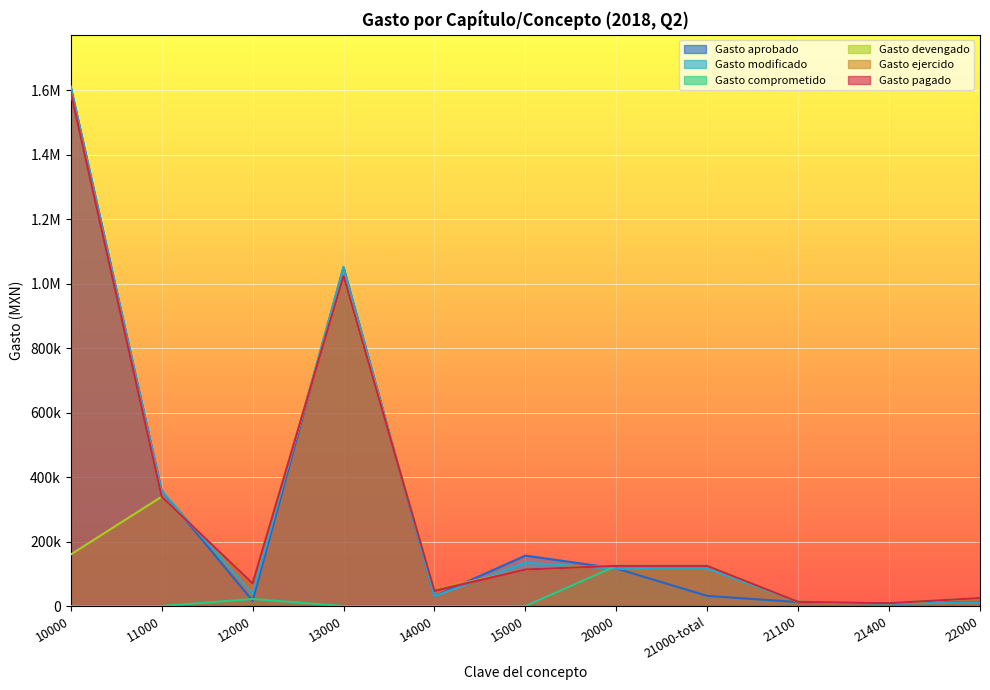

True or false: Gasto ejercido has a value of 24763.1 at 22000.

True